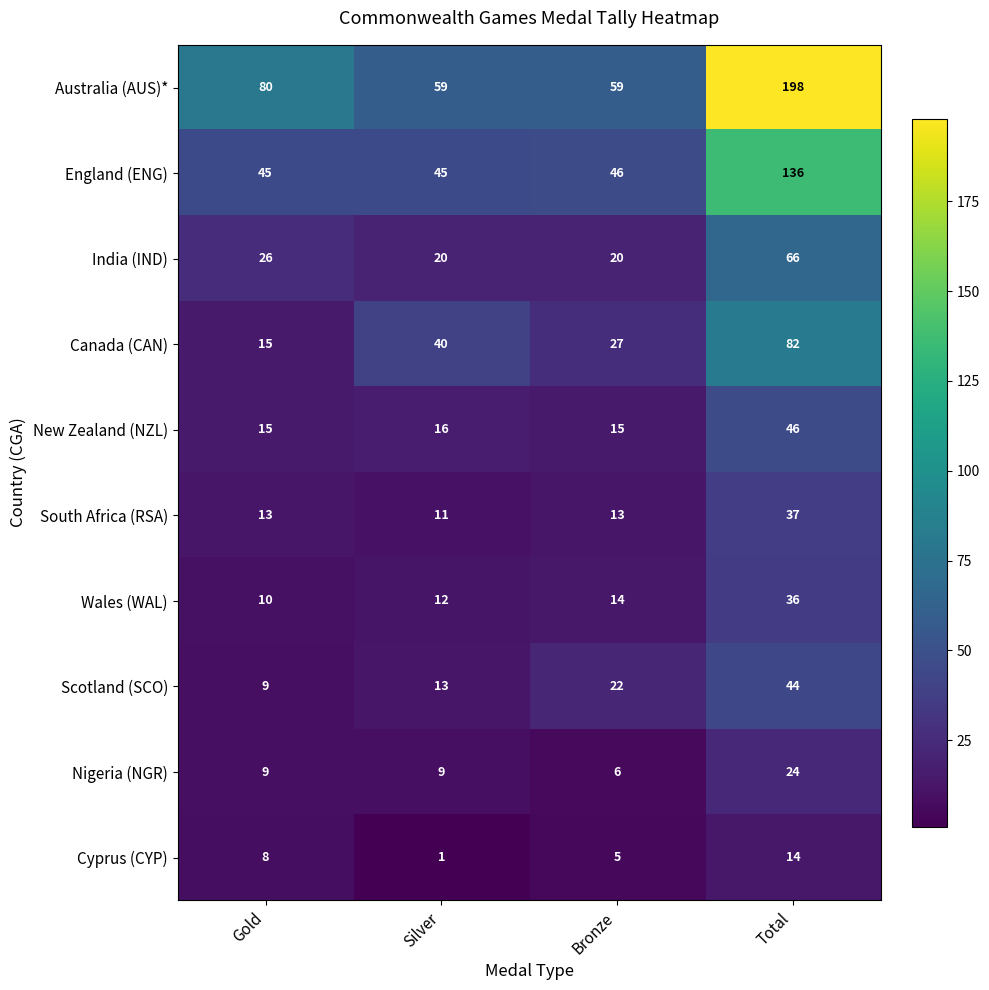

Which label corresponds to the largest value in the chart?

Total